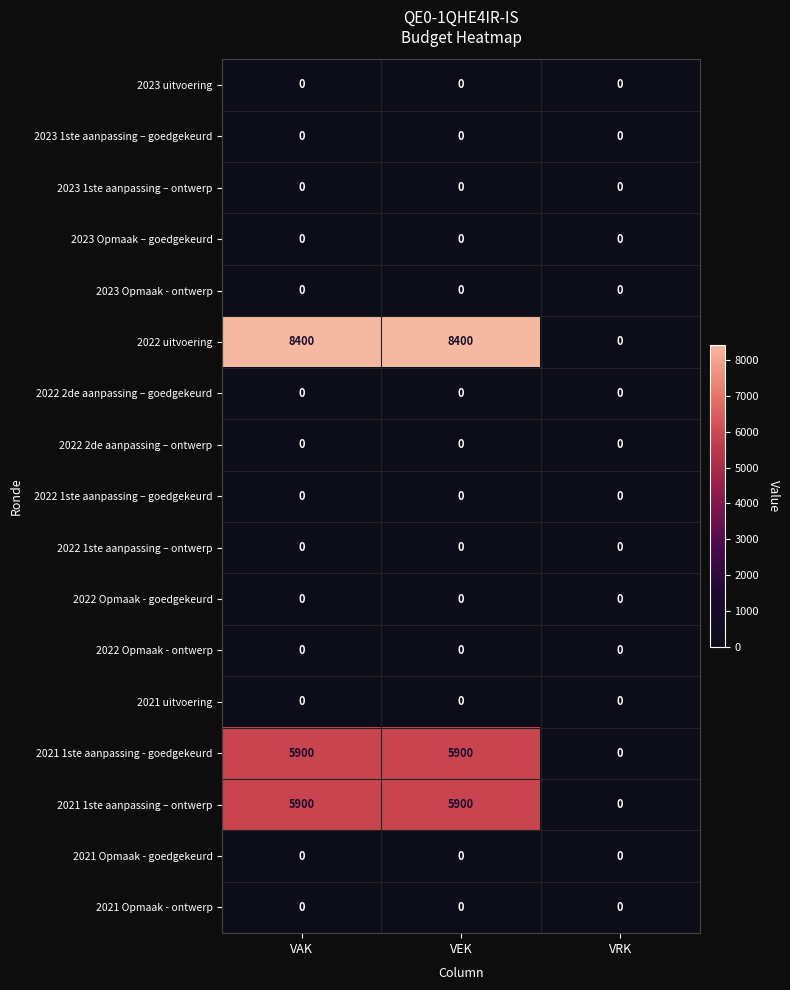

What is the maximum value shown in the chart?

8400